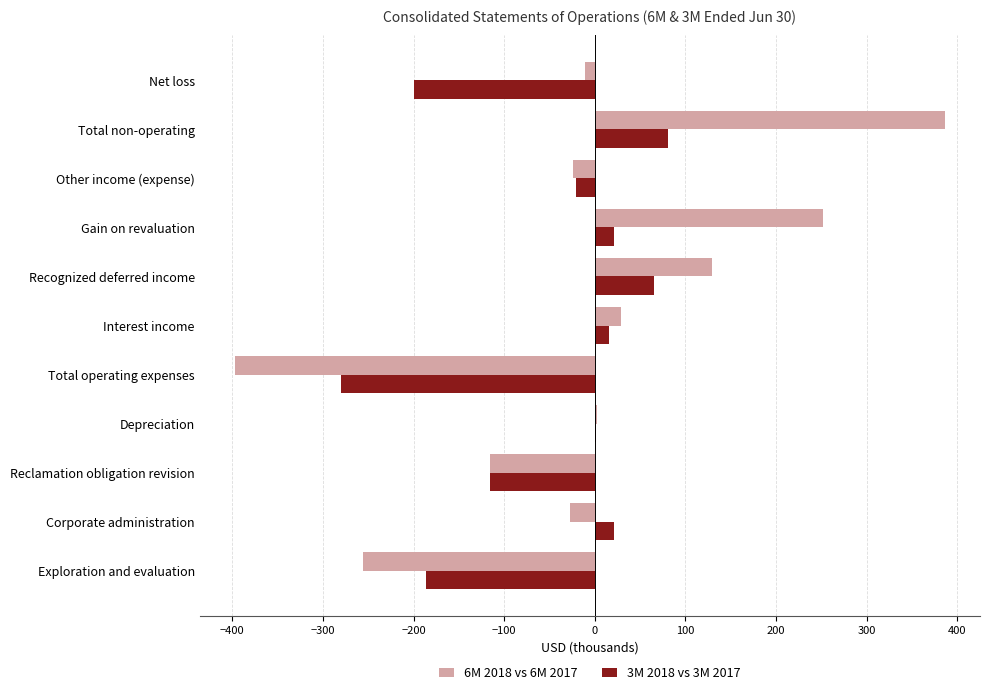

Is it true that 3M 2018 vs 3M 2017 equals 21 at Gain on revaluation?

True